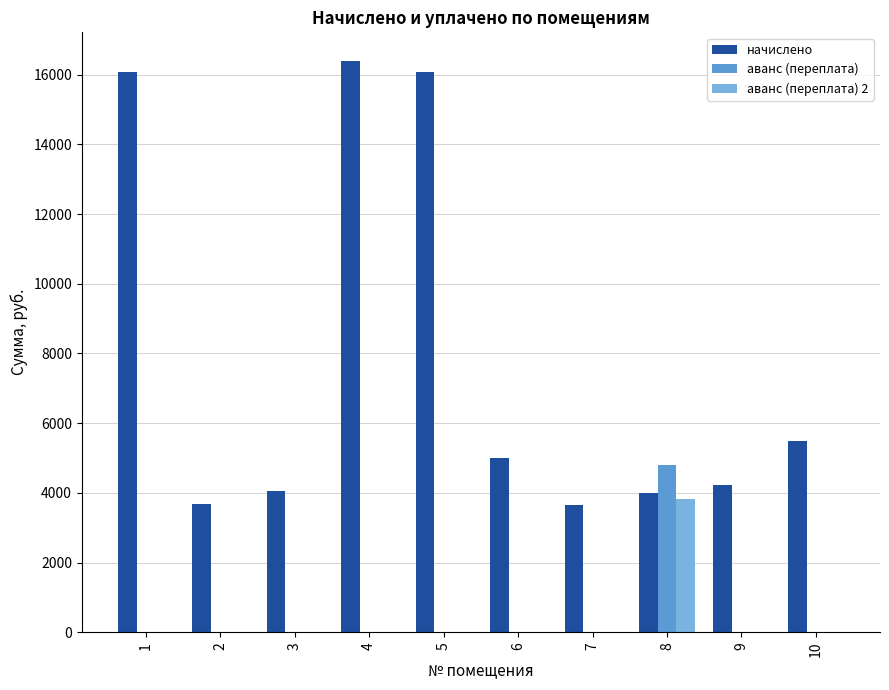

What is the sum of the начислено values at 10 and 7?

9159.5